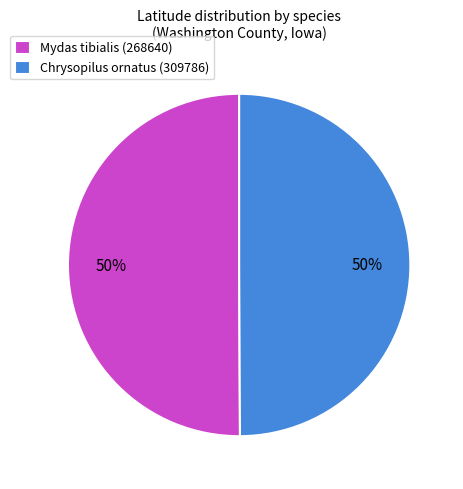

To the nearest percent, what is the average slice percentage?

50%